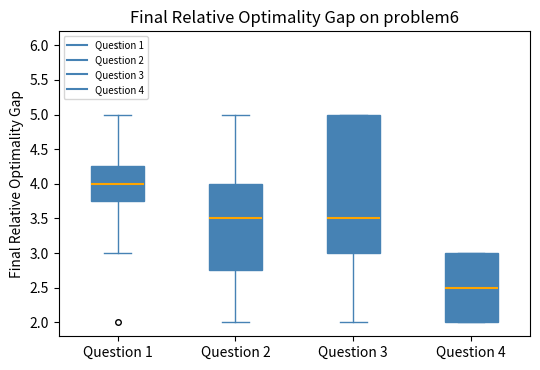

Reading left to right, transcribe this box plot: for each box, give where its median line is, the range the box spans, and where its two whiskers end, as read against the y-axis. The values are not printed on the chart, so give them approximately, as read against the axis.

Question 1: median 4.00, box 3.75 to 4.25, whiskers 3.00 to 5.00
Question 2: median 3.50, box 2.75 to 4.00, whiskers 2.00 to 5.00
Question 3: median 3.50, box 3.00 to 5.00, whiskers 2.00 to 5.00
Question 4: median 2.50, box 2.00 to 3.00, whiskers 2.00 to 3.00